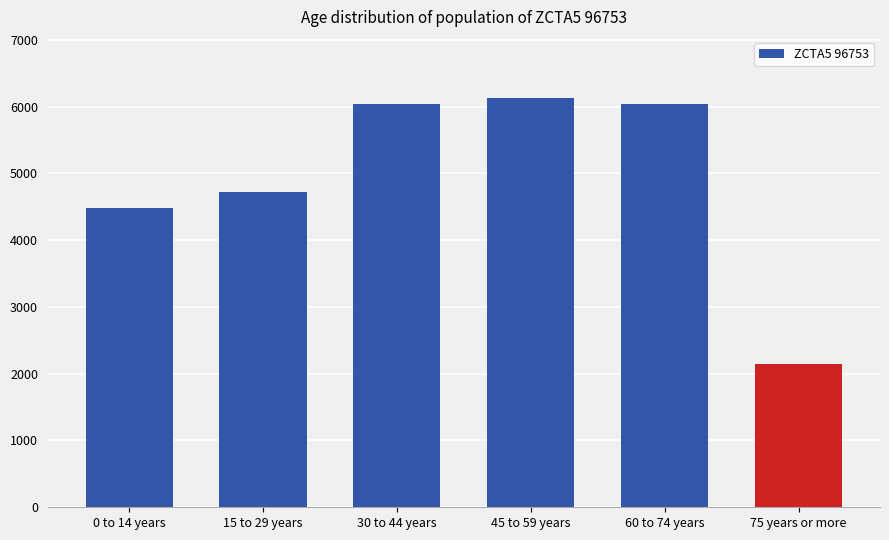

Which category has the highest value across all series?

45 to 59 years